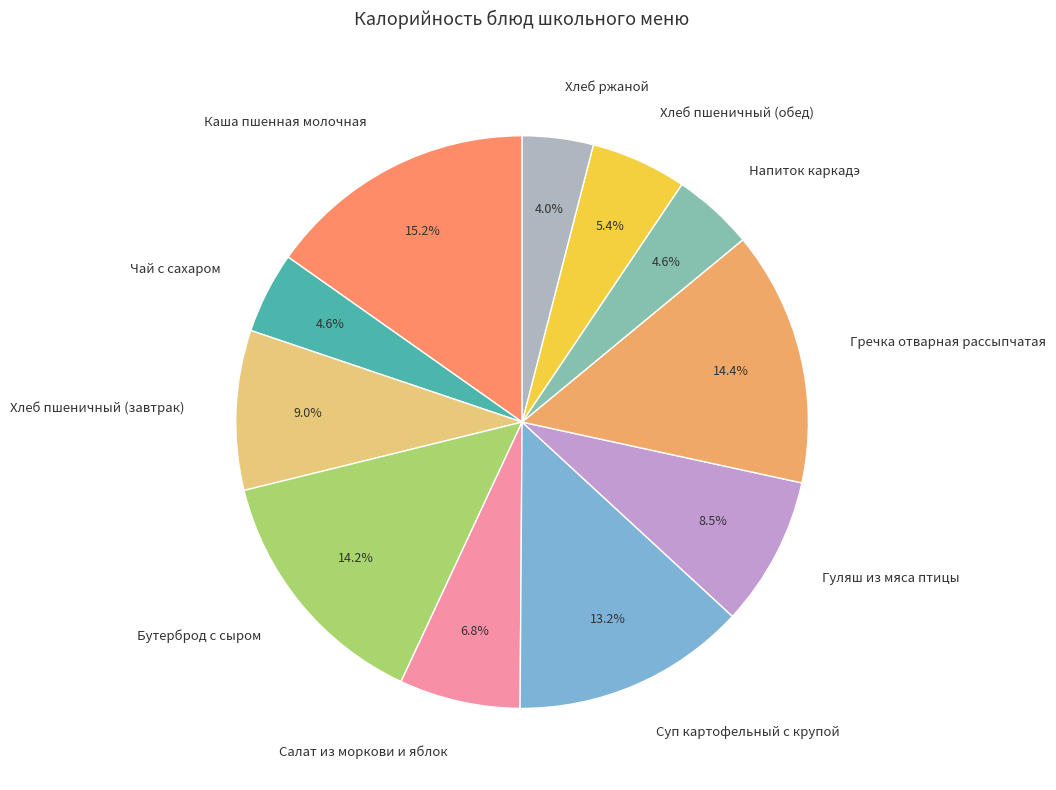

To the nearest percent, what portion does Хлеб пшеничный (завтрак) represent?

9%